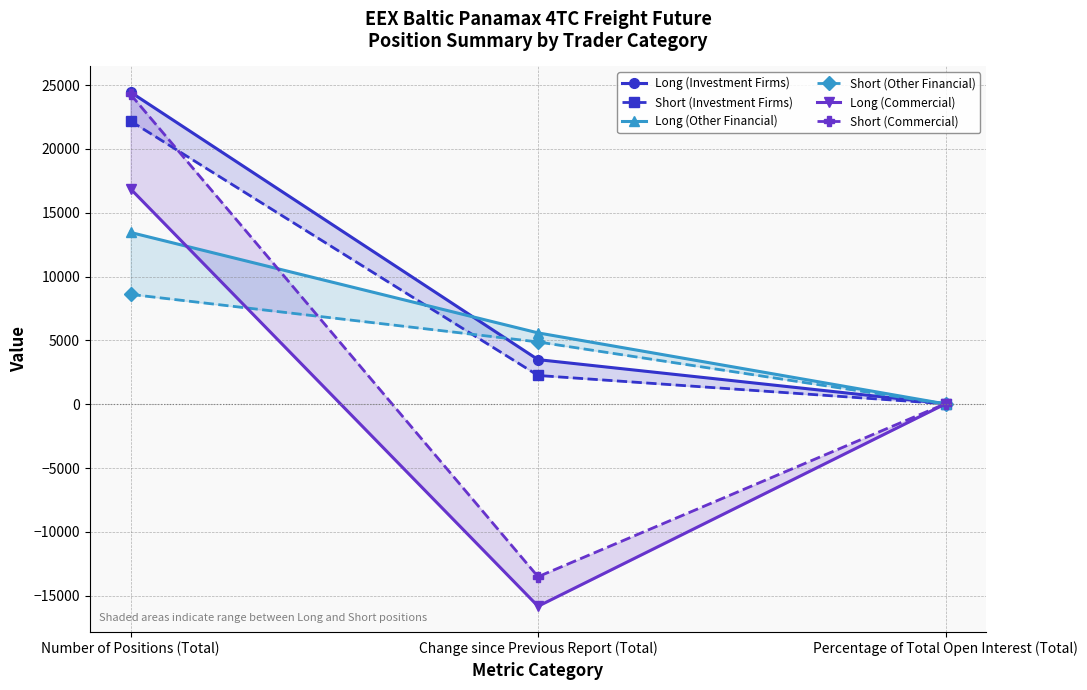

Between Change since Previous Report (Total) and Percentage of Total Open Interest (Total), which series saw the biggest shift?

Long (Commercial)